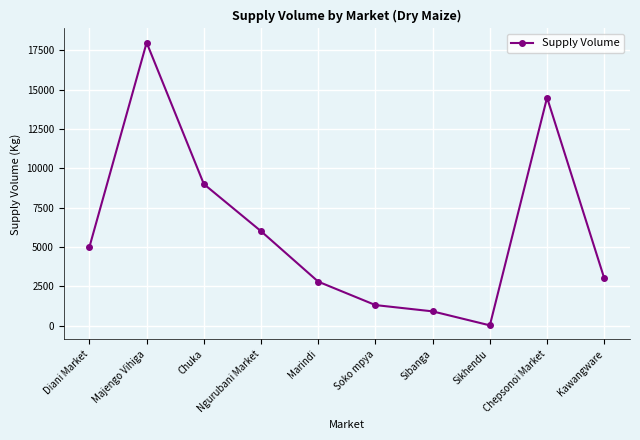

True or false: the data shows 5000 at Diani Market.

True